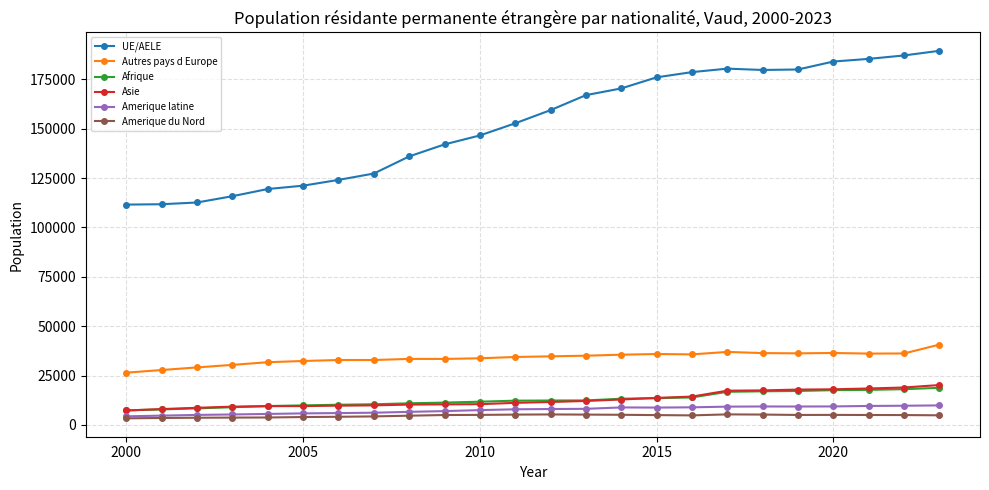

True or false: Amerique latine has more than 0 interior local peaks.

True